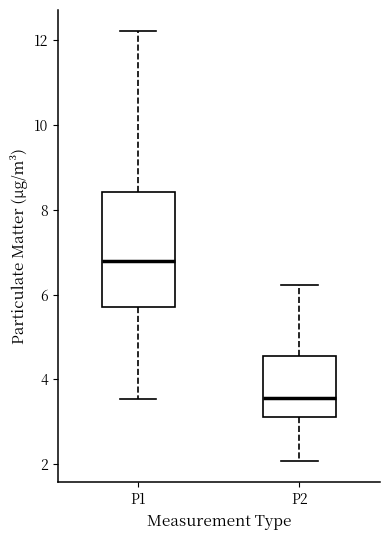

Which box has the highest median line?

P1